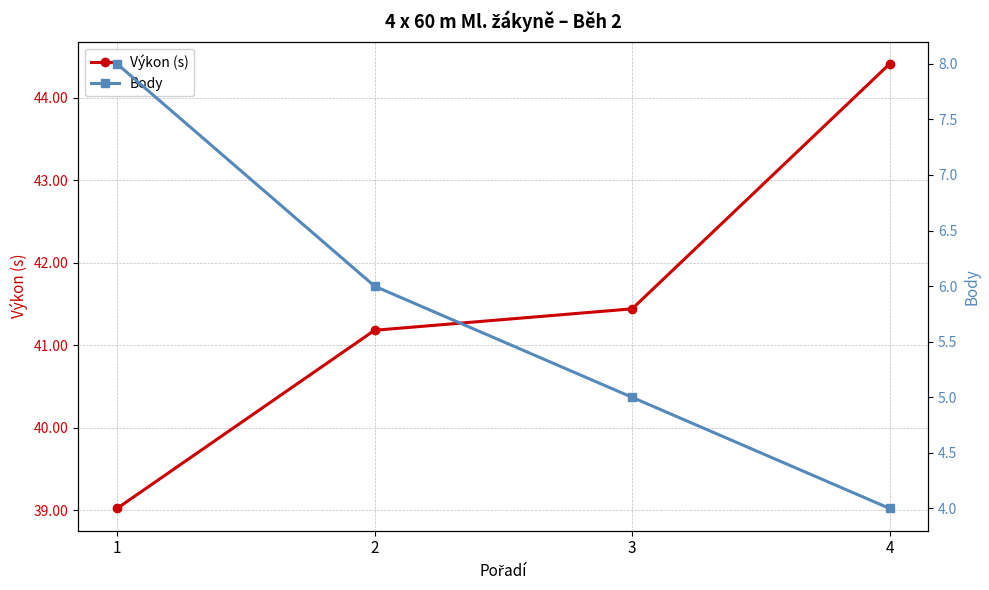

At how many categories does at least one series exceed 19?

4